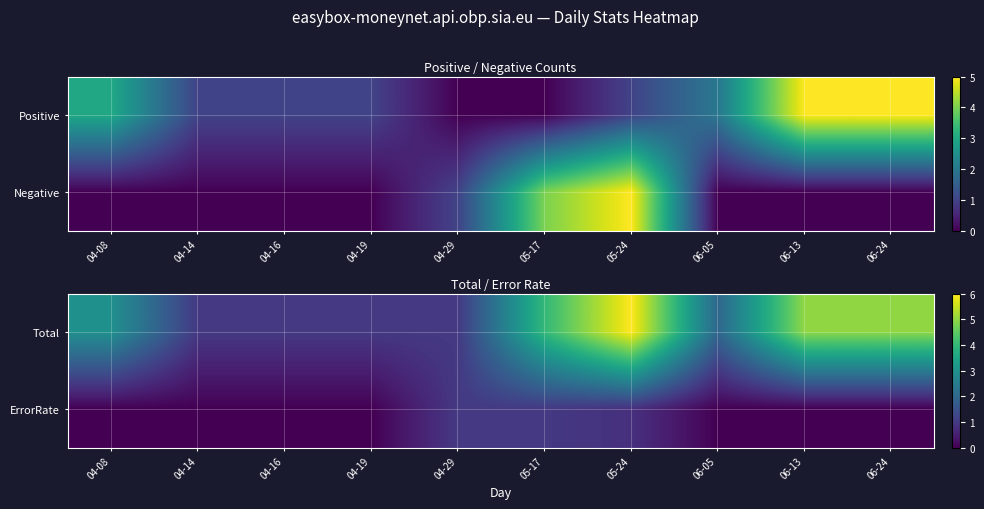

Rank the series at 04-08 from highest to lowest value.

Total, ErrorRate